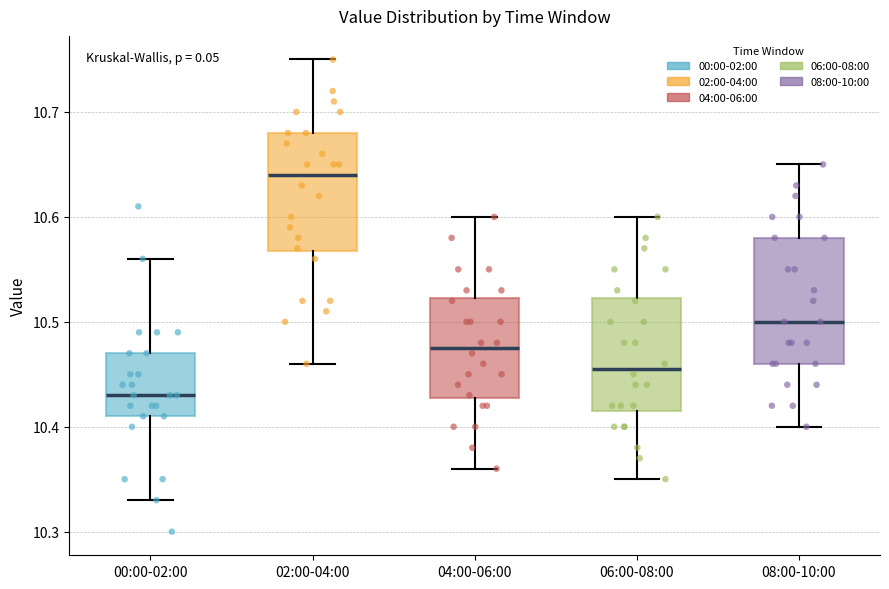

Reading left to right, read every box against the y-axis: the position of its median line, the range the box covers, and the ends of its whiskers. The values are not printed on the chart, so give them approximately, as read against the axis.

00:00-02:00: median 10.43, box 10.41 to 10.47, whiskers 10.33 to 10.56
02:00-04:00: median 10.64, box 10.57 to 10.68, whiskers 10.46 to 10.75
04:00-06:00: median 10.48, box 10.43 to 10.52, whiskers 10.36 to 10.60
06:00-08:00: median 10.46, box 10.42 to 10.52, whiskers 10.35 to 10.60
08:00-10:00: median 10.50, box 10.46 to 10.58, whiskers 10.40 to 10.65